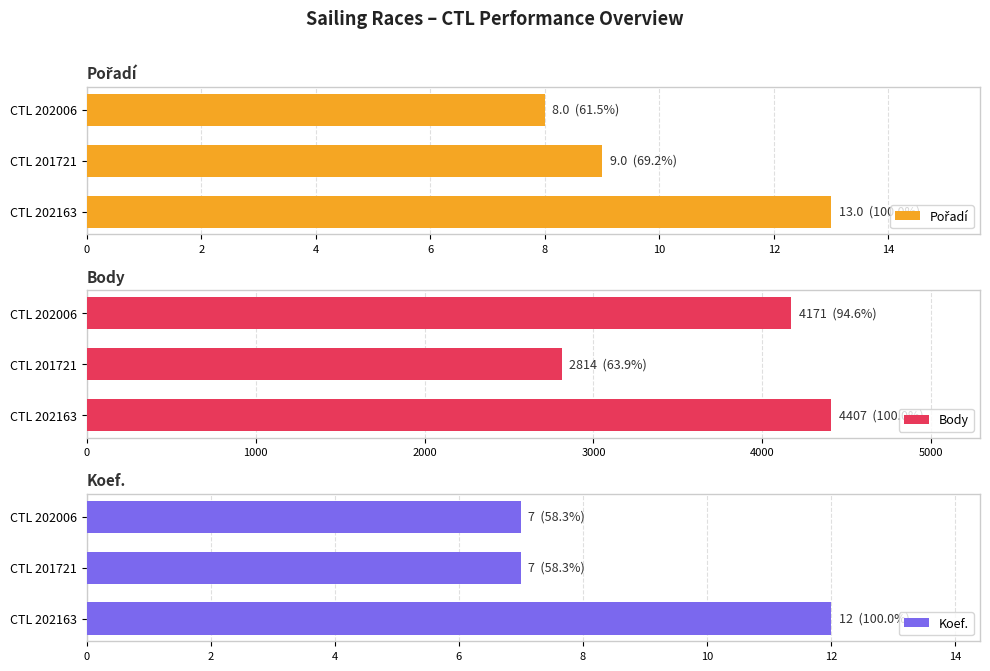

The Body series shows 4575 at CTL 201721. True or false?

False